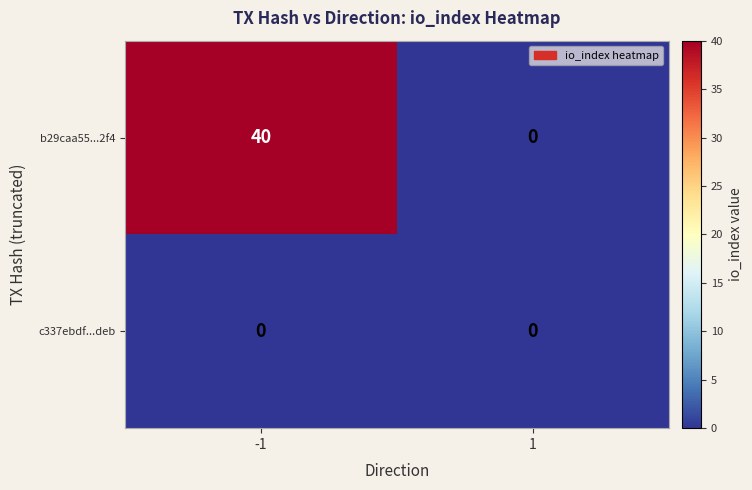

Rank the series by their average value, from highest to lowest.

b29caa55...2f4, c337ebdf...deb